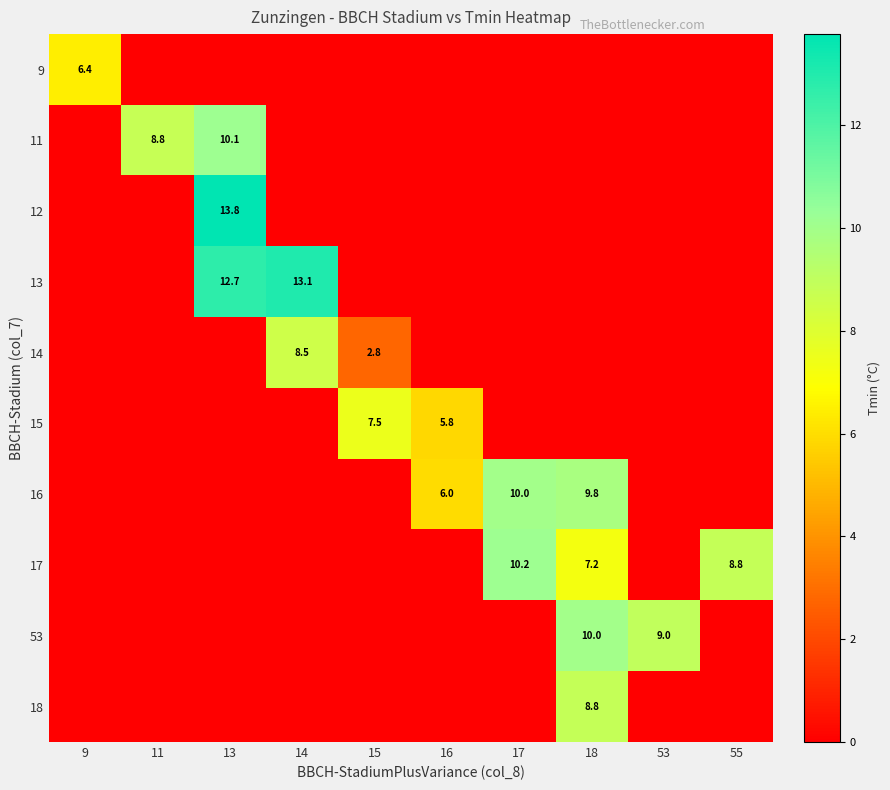

The value of 11 at 13 is 10.1. True or false?

True